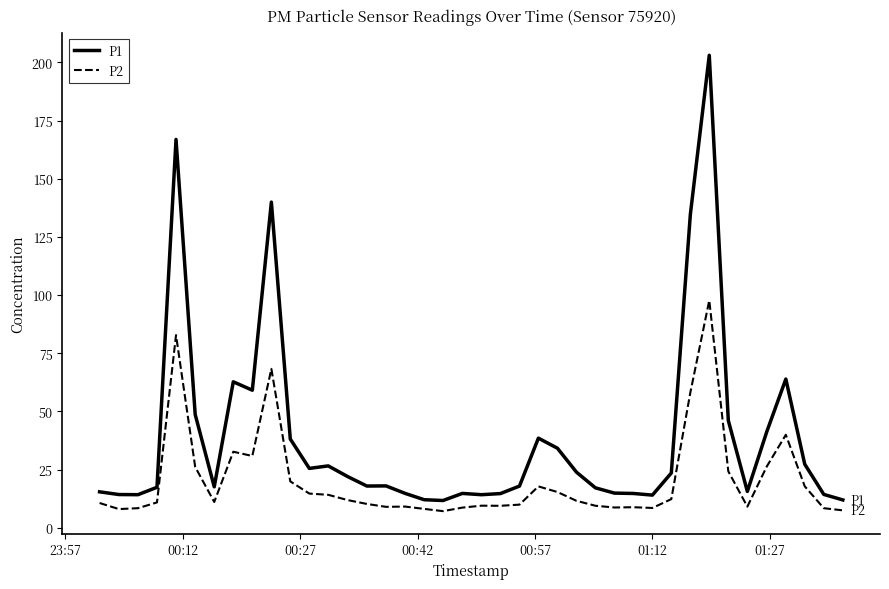

What is the maximum value for P1?

203.0